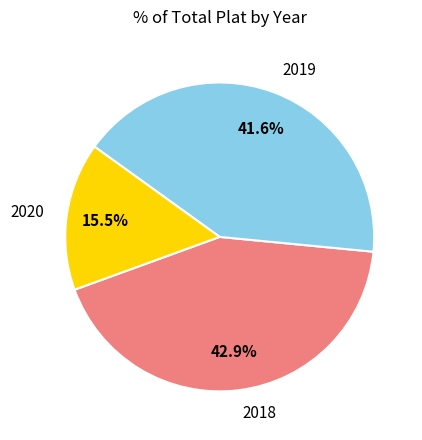

Between 2018 and 2019, which is larger?

2018